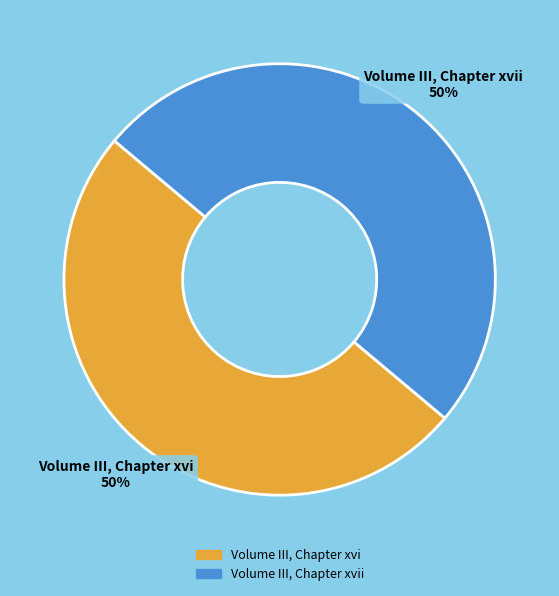

Count the number of slices in the pie.

2